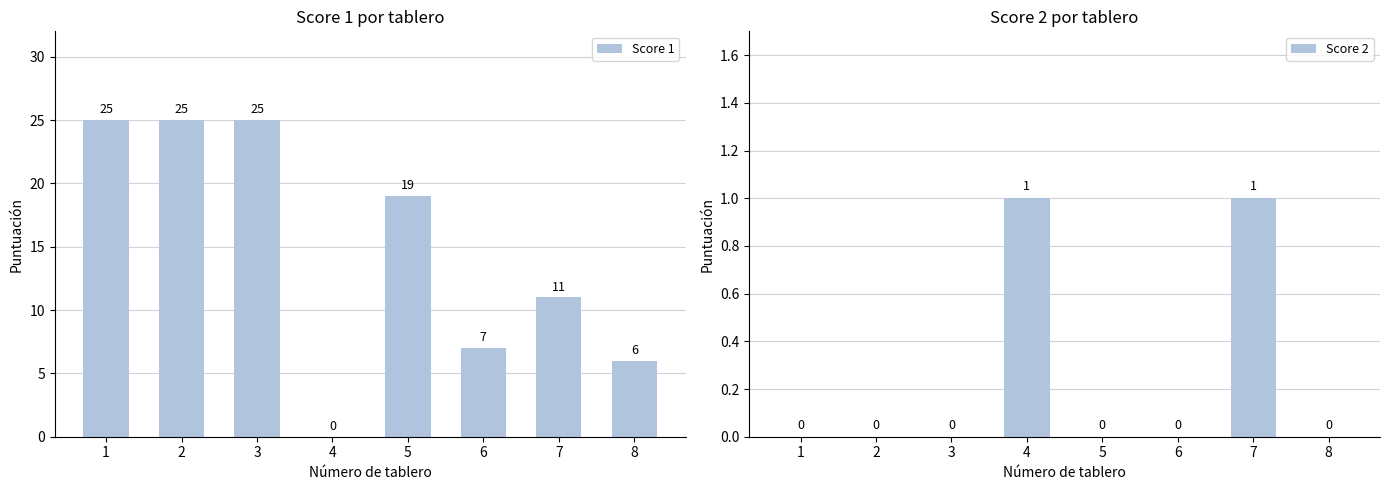

Read the Score 1 value at 8, to the nearest 10.

10